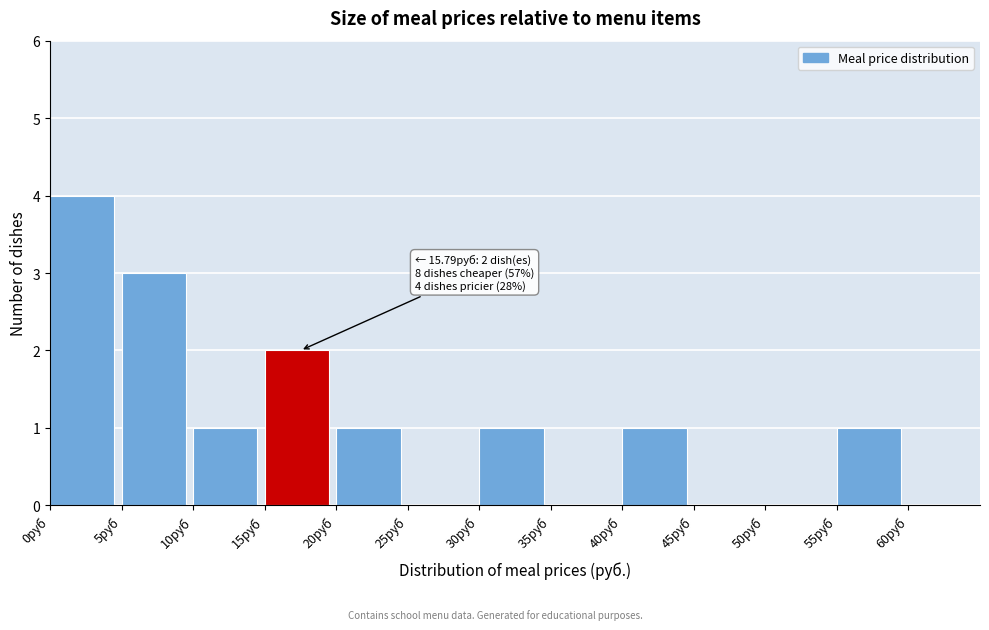

Over which range of the x-axis is the bar tallest?

0 to 5